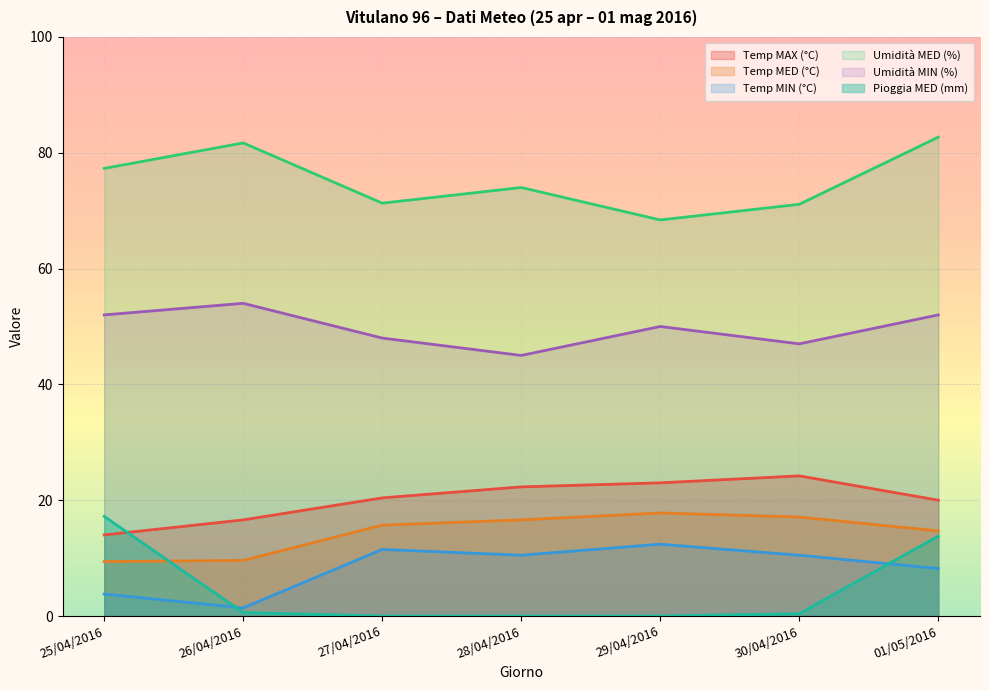

How many interior local valleys does the Umidità MIN (%) series have?

2